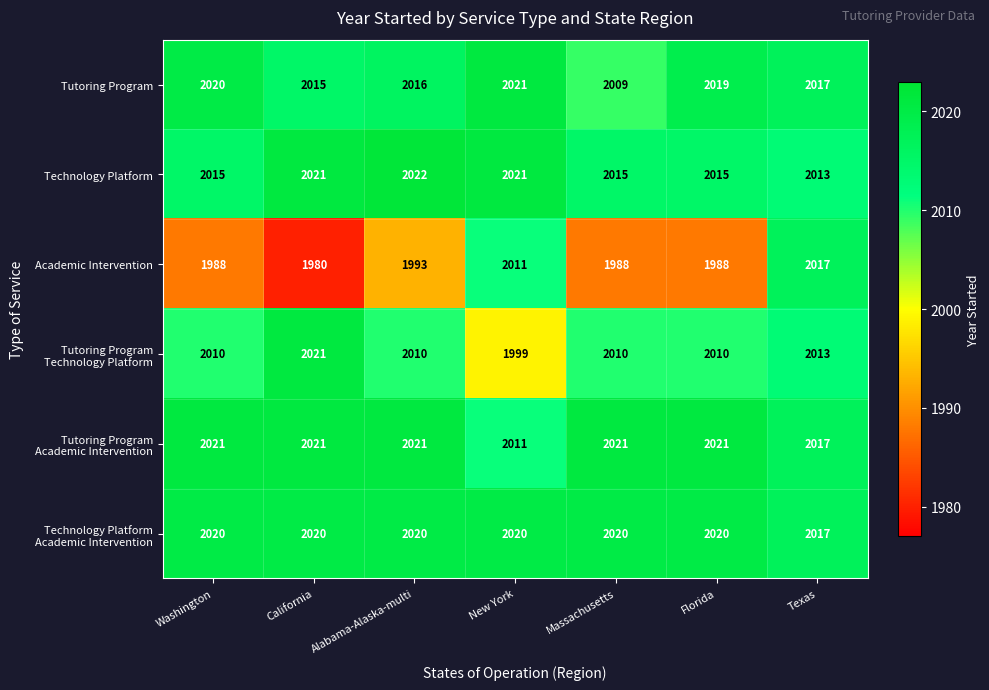

What is the spread (max minus min) of values at Texas?

4